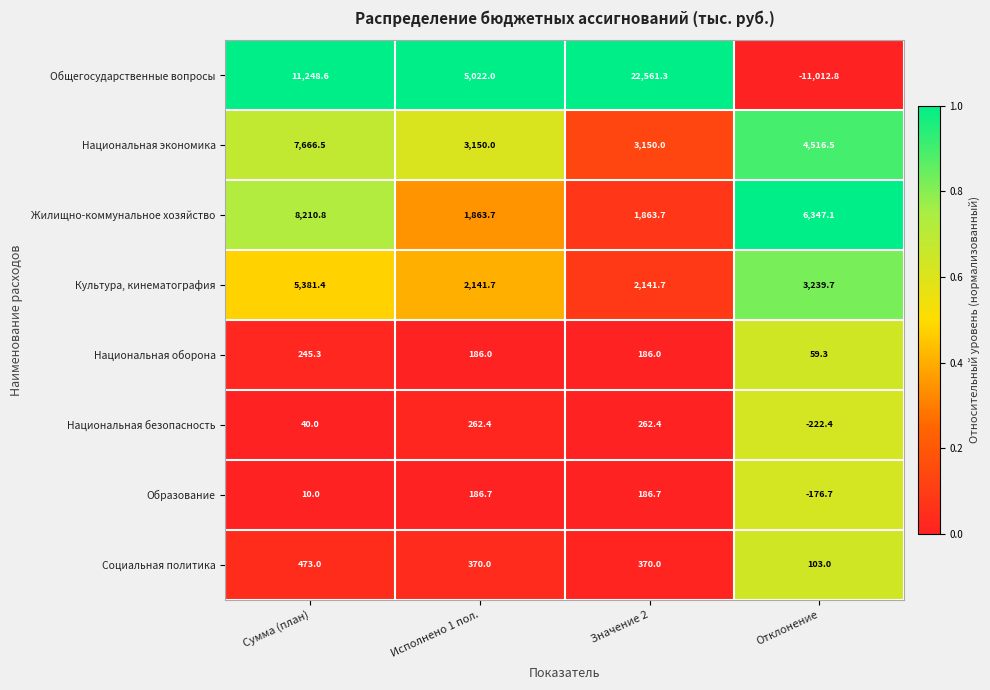

What is the total value across all series at Исполнено 1 пол.?

13182.5